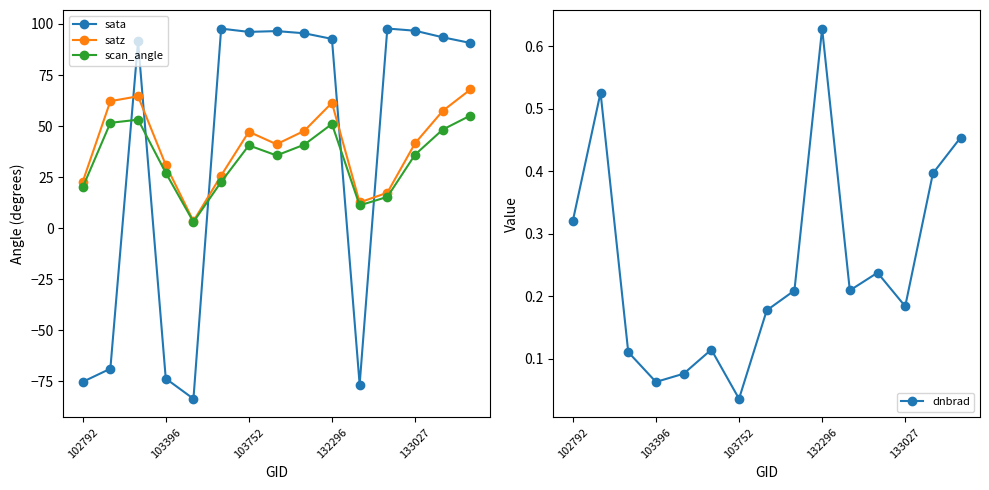

What are all the series names shown in the legend?

sata, satz, scan_angle, dnbrad